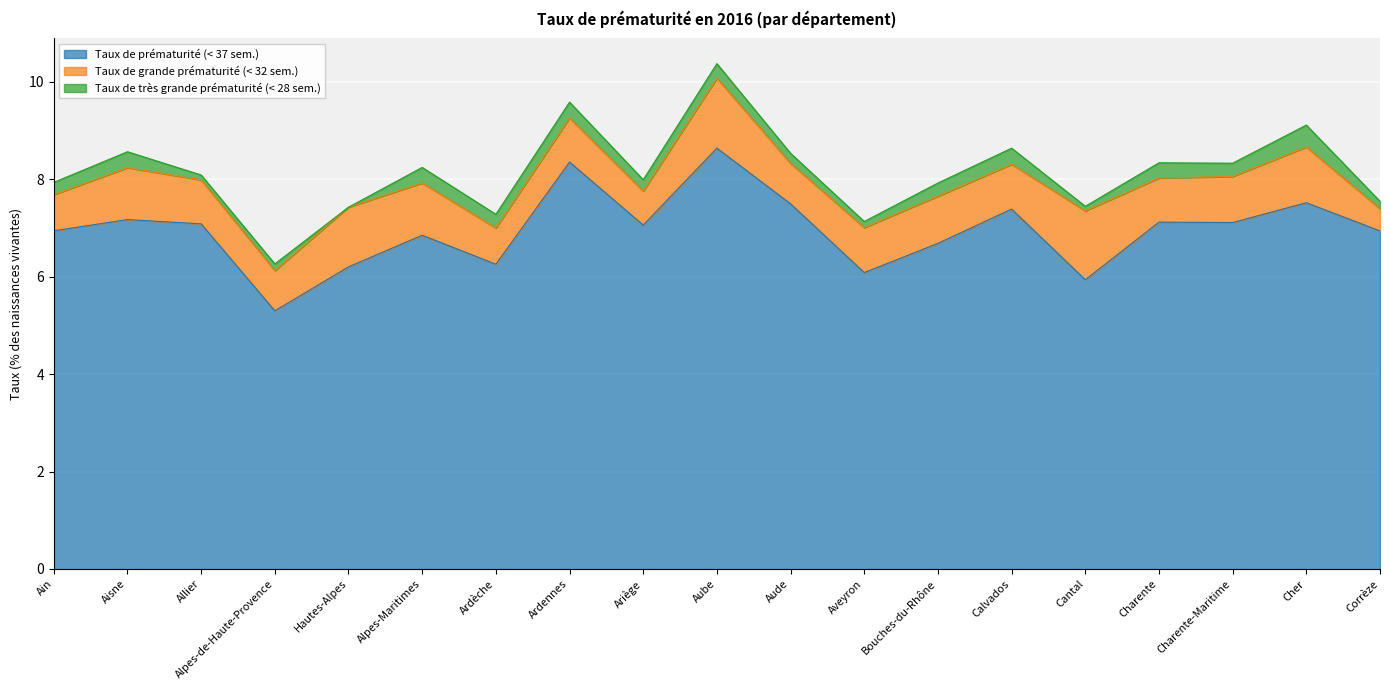

Reading right to left, list all the values displayed in this chart.

Taux de prématurité (< 37 sem.): Corrèze=6.9	Cher=7.5	Charente-Maritime=7.1	Charente=7.1	Cantal=5.9	Calvados=7.4	Bouches-du-Rhône=6.7	Aveyron=6.1	Aude=7.5	Aube=8.6	Ariège=7.1	Ardennes=8.4	Ardèche=6.3	Alpes-Maritimes=6.9	Hautes-Alpes=6.2	Alpes-de-Haute-Provence=5.3	Allier=7.1	Aisne=7.2	Ain=6.9
Taux de grande prématurité (< 32 sem.): Corrèze=0.5	Cher=1.1	Charente-Maritime=0.9	Charente=0.9	Cantal=1.4	Calvados=0.9	Bouches-du-Rhône=1.0	Aveyron=0.9	Aude=0.8	Aube=1.4	Ariège=0.7	Ardennes=0.9	Ardèche=0.7	Alpes-Maritimes=1.1	Hautes-Alpes=1.2	Alpes-de-Haute-Provence=0.8	Allier=0.9	Aisne=1.1	Ain=0.7
Taux de très grande prématurité (< 28 sem.): Corrèze=0.2	Cher=0.5	Charente-Maritime=0.3	Charente=0.3	Cantal=0.1	Calvados=0.3	Bouches-du-Rhône=0.3	Aveyron=0.1	Aude=0.2	Aube=0.3	Ariège=0.2	Ardennes=0.3	Ardèche=0.3	Alpes-Maritimes=0.3	Hautes-Alpes=0.0	Alpes-de-Haute-Provence=0.1	Allier=0.1	Aisne=0.3	Ain=0.3